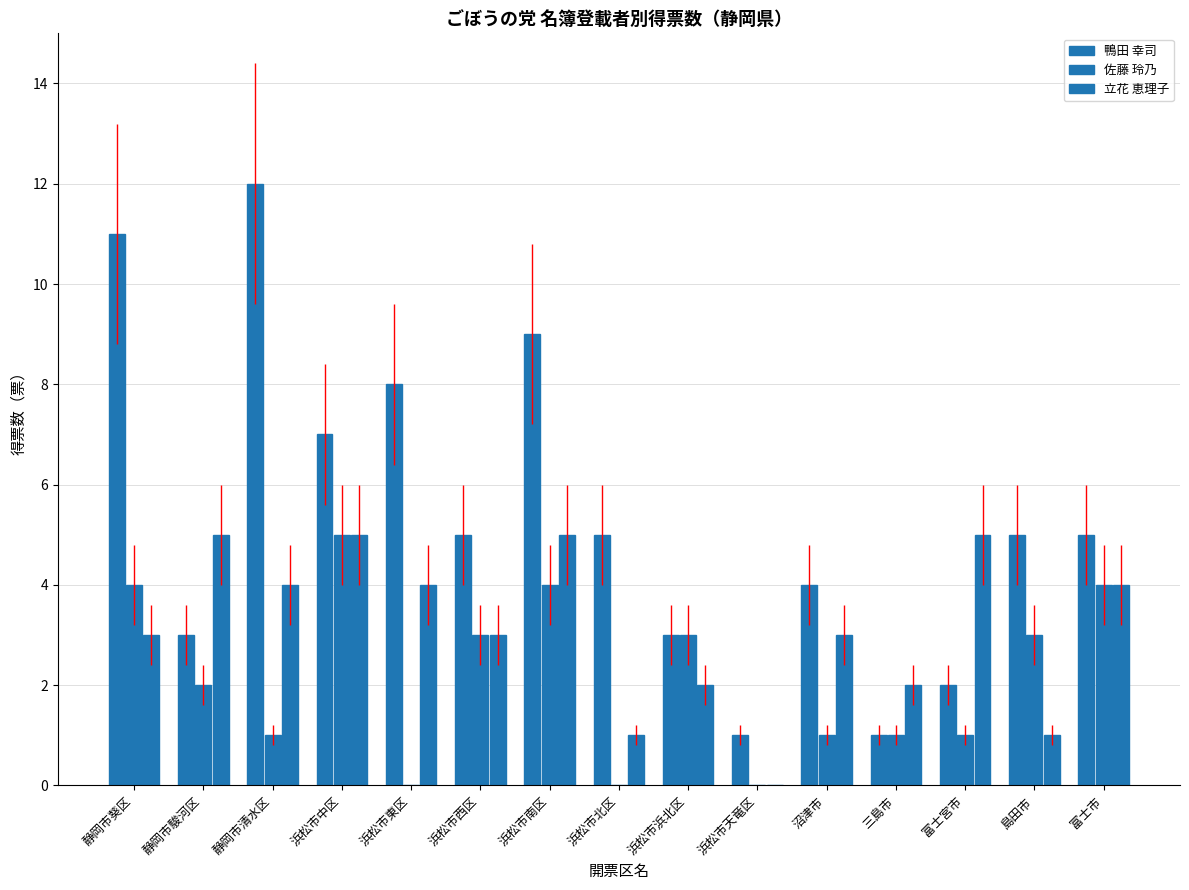

What is the difference between the maximum and second lowest values in the 佐藤 玲乃 series?

5